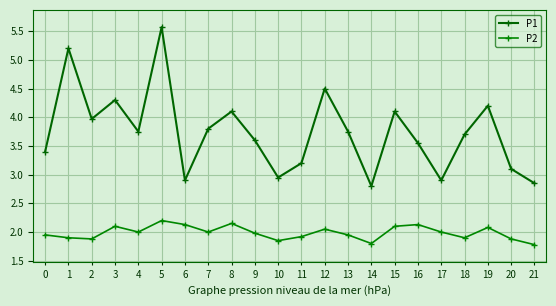

What value does the P1 series have at 13?

3.8